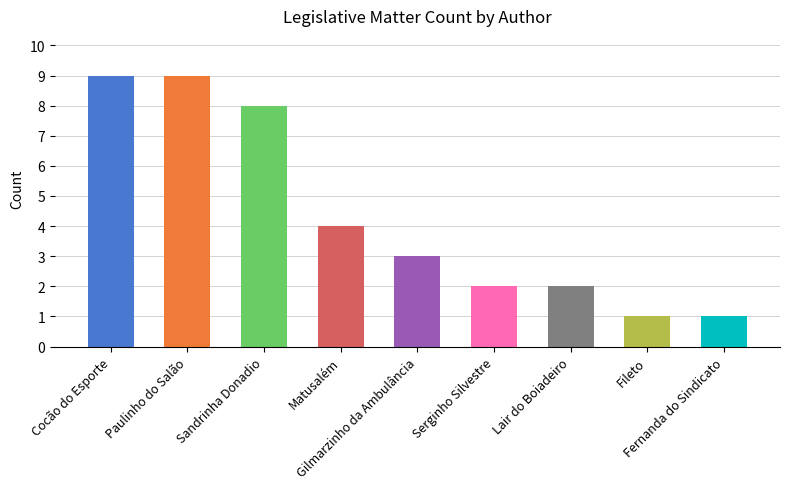

The chart shows a value of 9 at Cocão do Esporte. True or false?

True